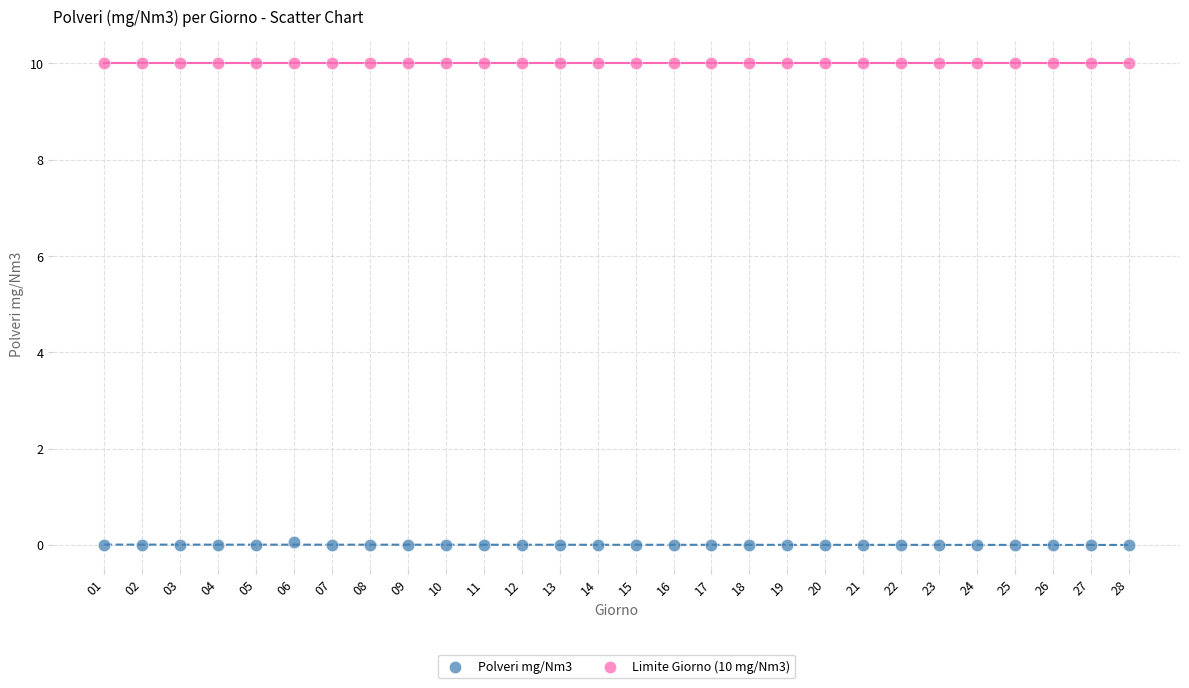

Which series contains the highest Y value?

Limite Giorno (10 mg/Nm3)